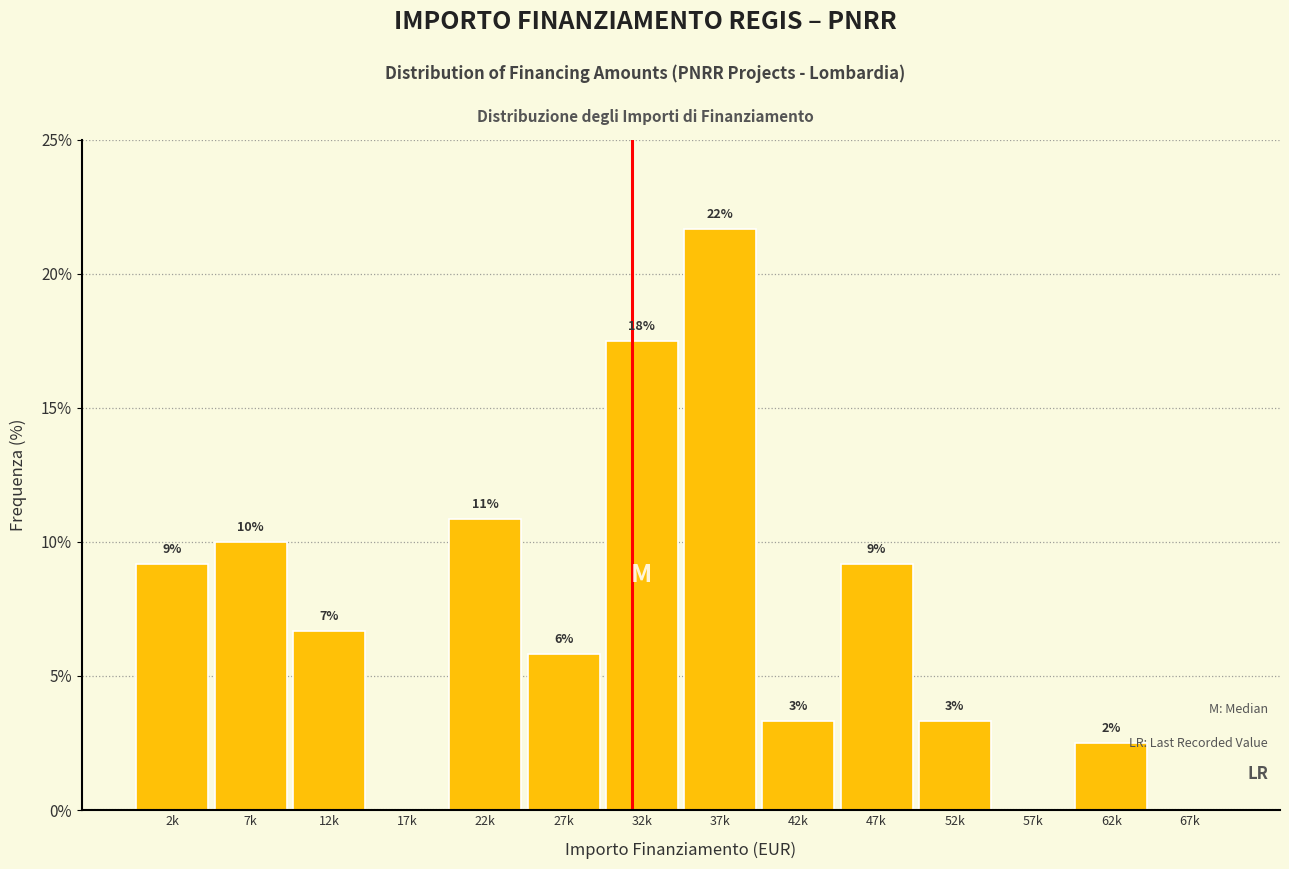

Are the bars horizontal?

No